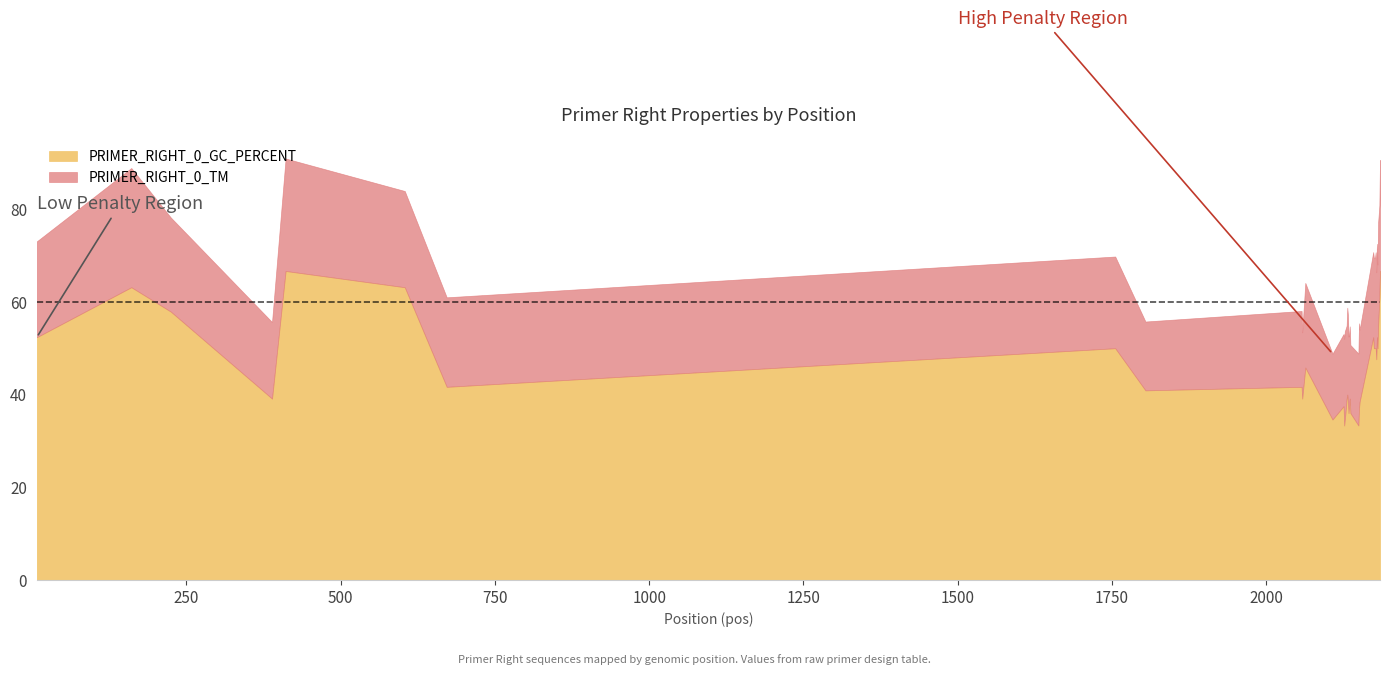

What is the difference between the maximum and minimum values in the PRIMER_RIGHT_0_GC_PERCENT series?

33.3